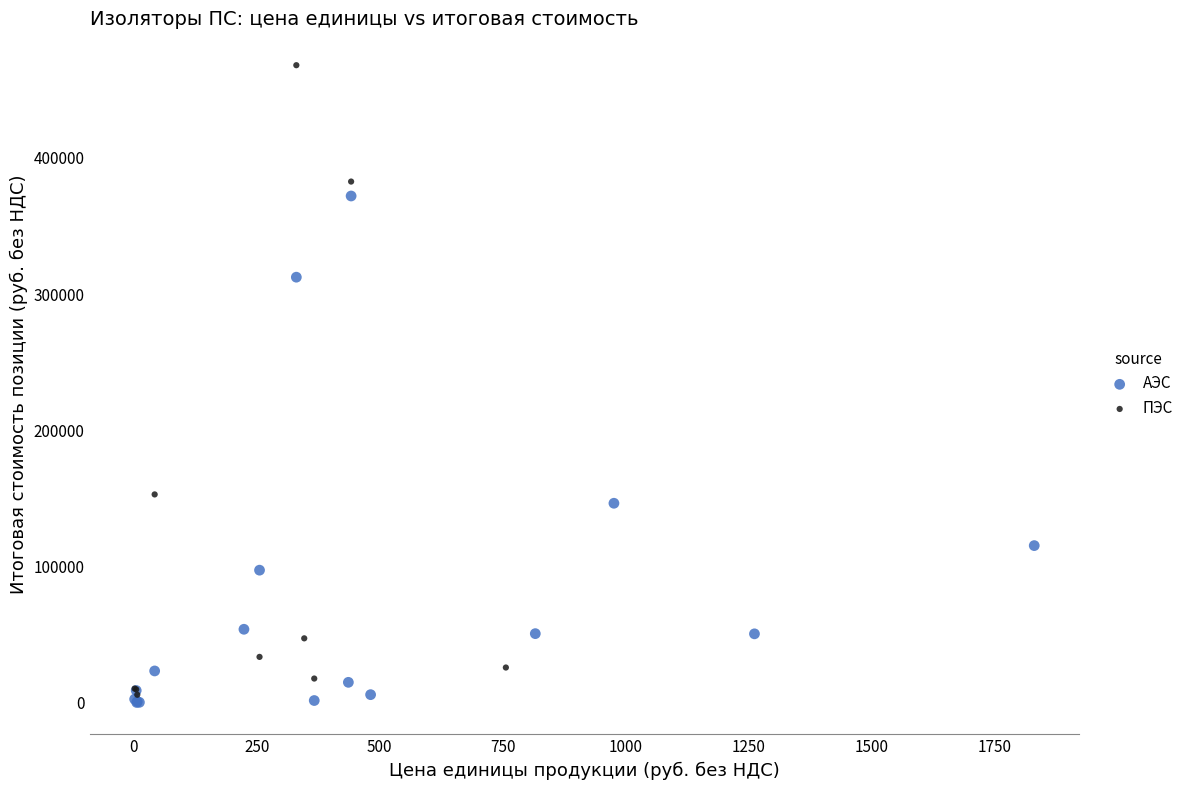

Which series contains the lowest Y value?

АЭС